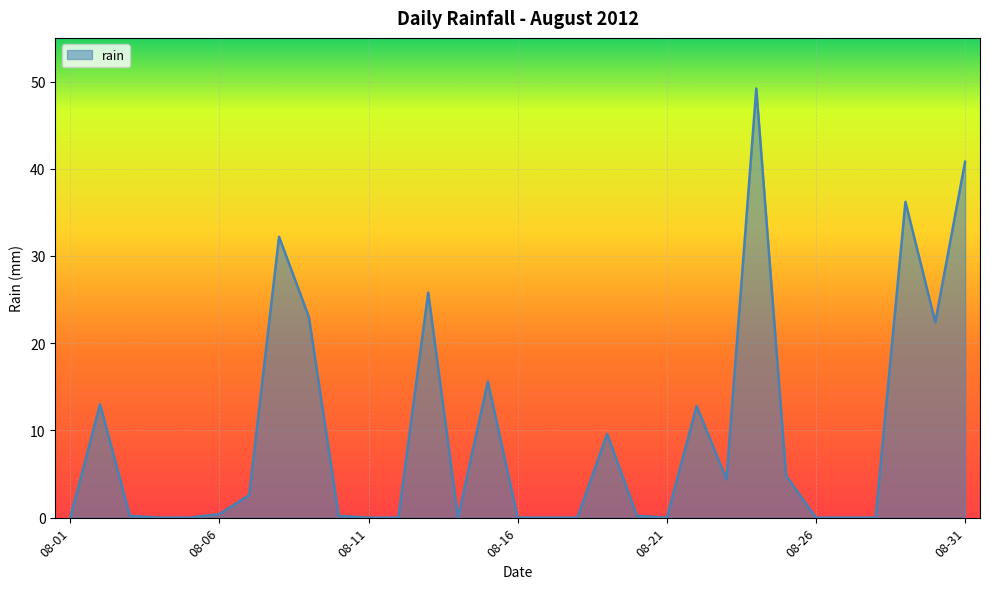

What is the maximum value shown in the chart?

49.2